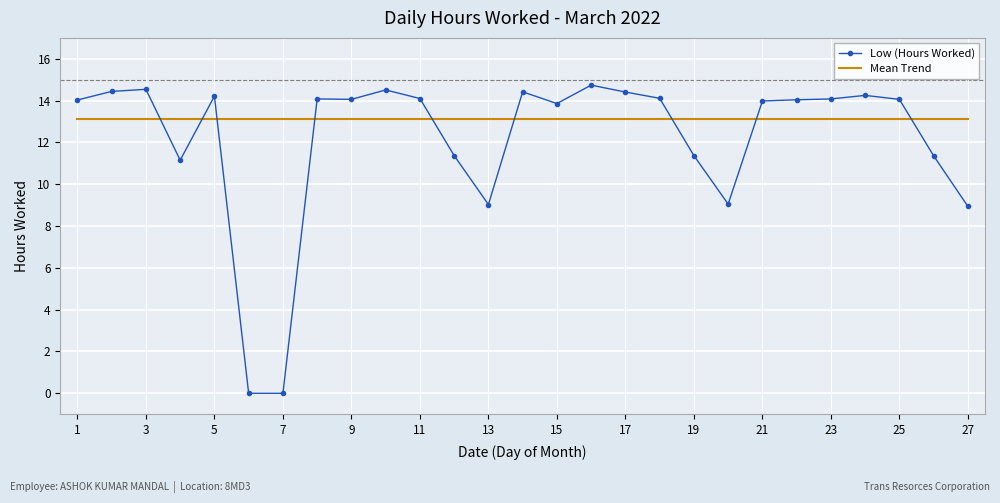

Which series has the largest total across all categories?

Mean Trend